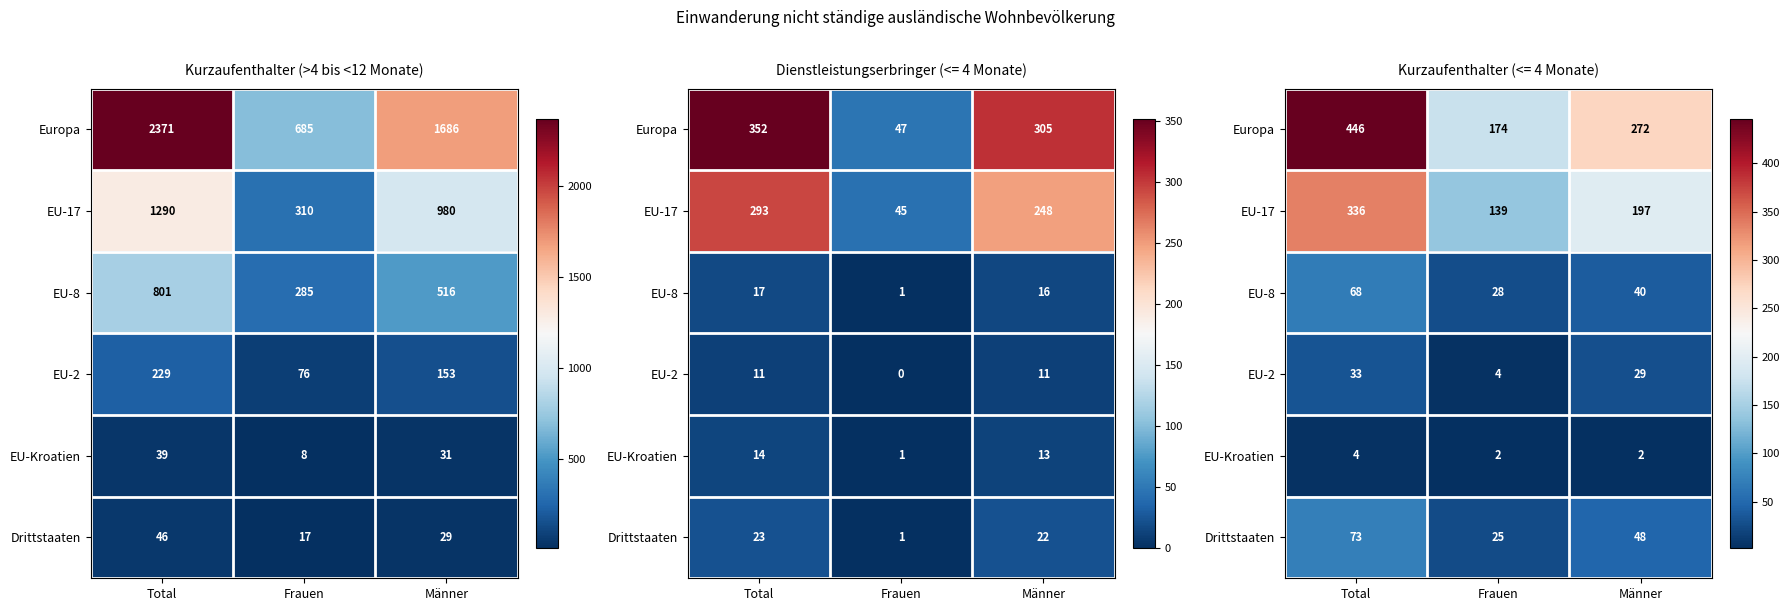

At which category is the sum across all series the highest?

Total